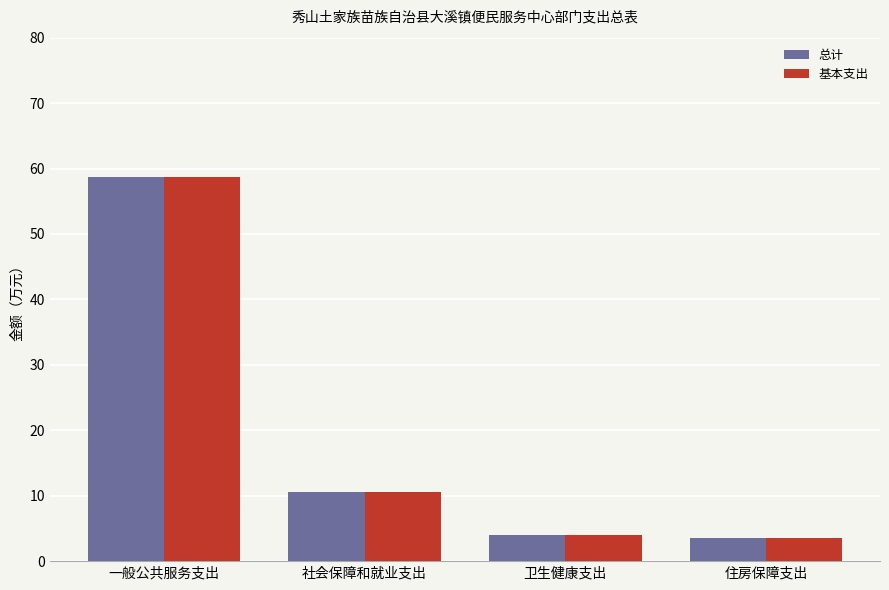

Reading left to right, what are all the values shown in this chart?

总计: 一般公共服务支出=58.8	社会保障和就业支出=10.5	卫生健康支出=3.9	住房保障支出=3.6
基本支出: 一般公共服务支出=58.8	社会保障和就业支出=10.5	卫生健康支出=3.9	住房保障支出=3.6